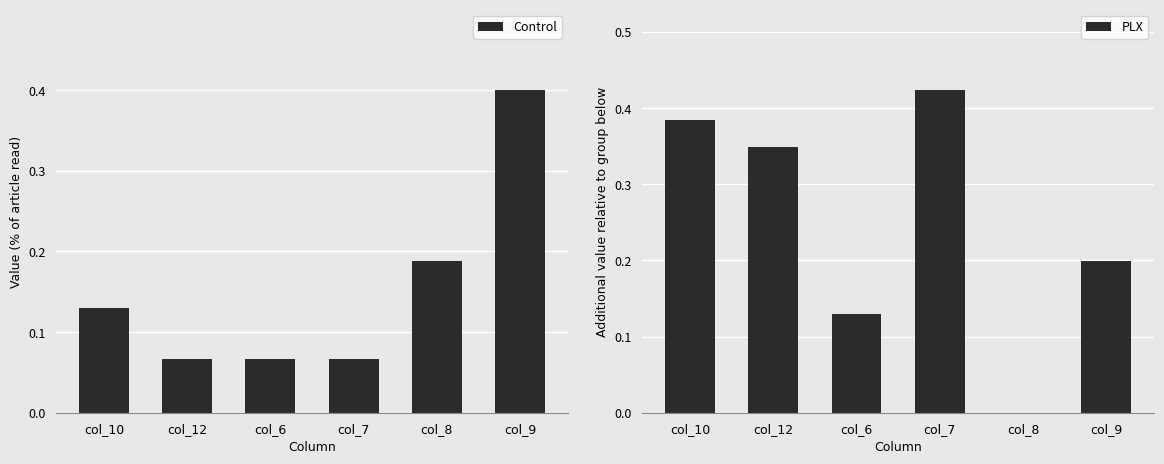

What is the lowest value of the Control series?

0.1